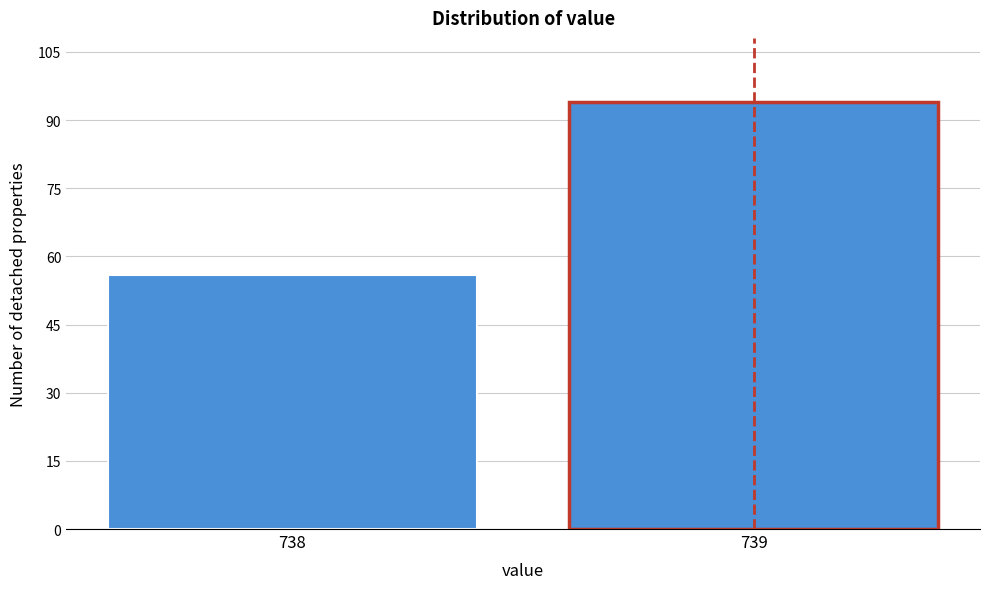

Reading right to left, list all the values displayed in this chart.

739=94	738=56